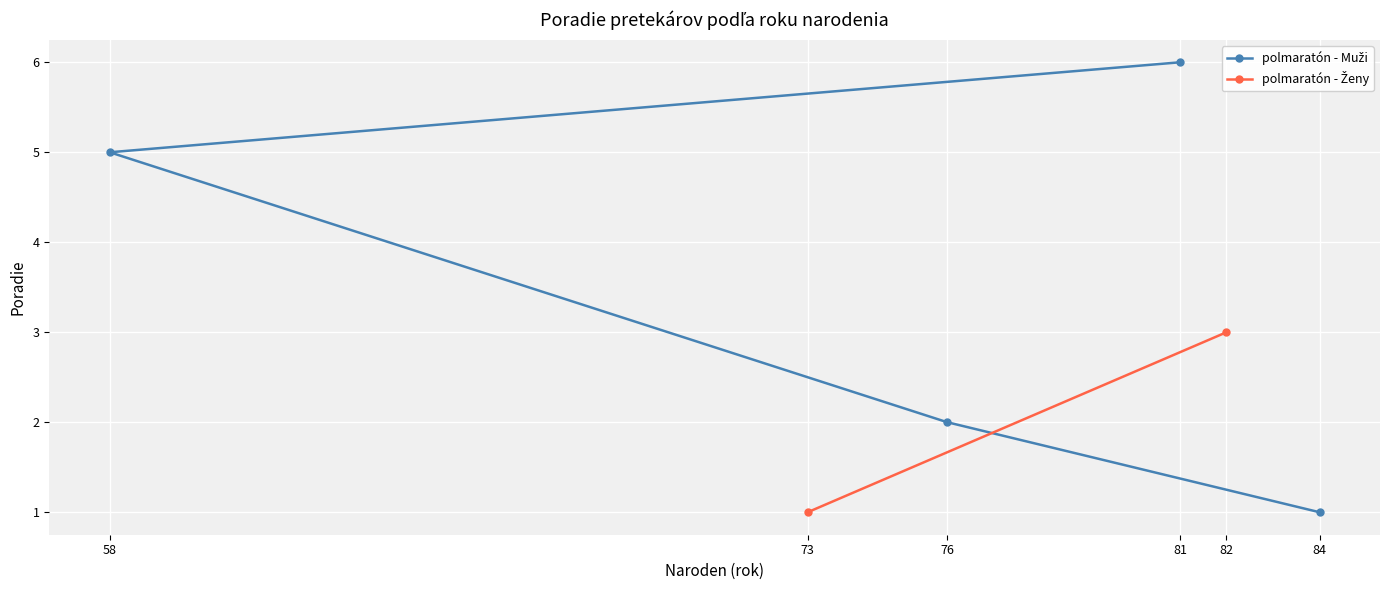

What is the average value?

4